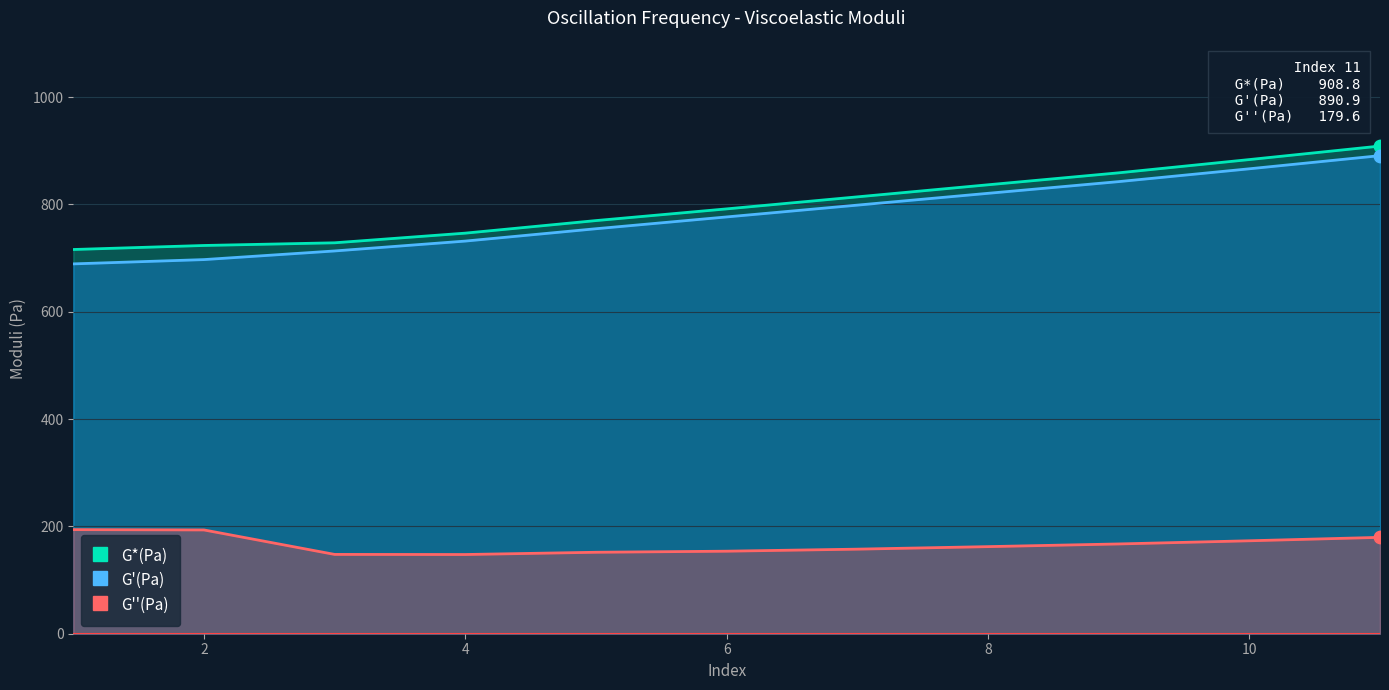

What are all the series names shown in the legend?

G*(Pa), G'(Pa), G''(Pa)